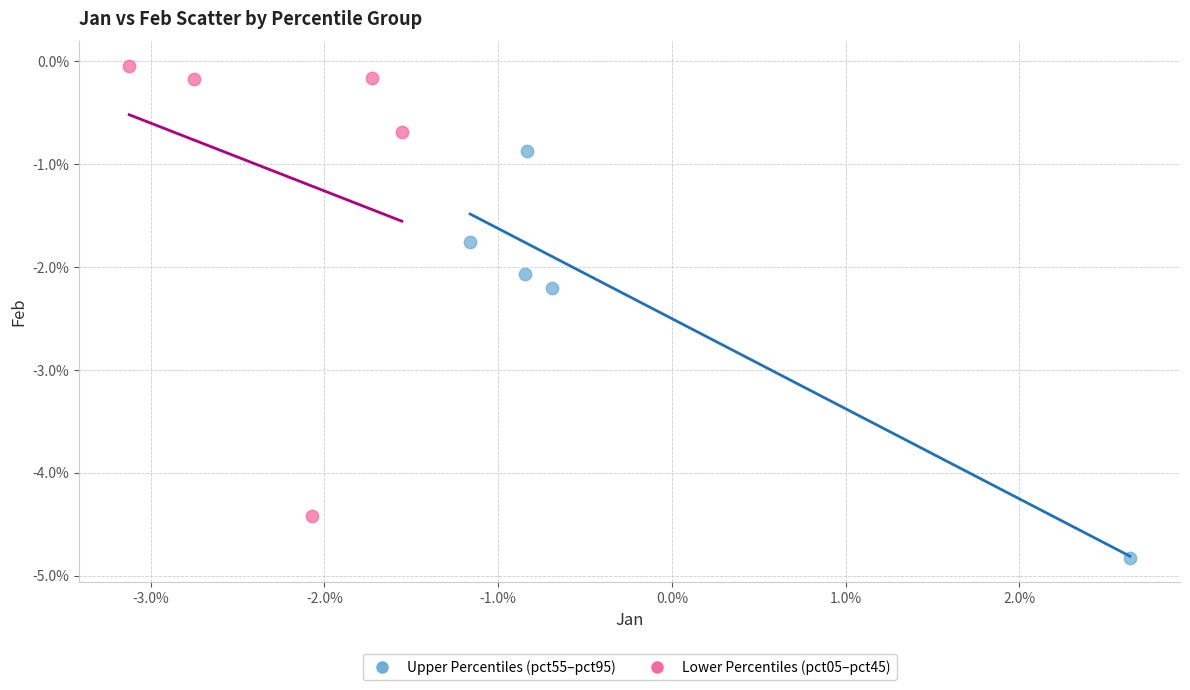

What are all the series names shown in the legend?

Upper Percentiles (pct55–pct95), Lower Percentiles (pct05–pct45)